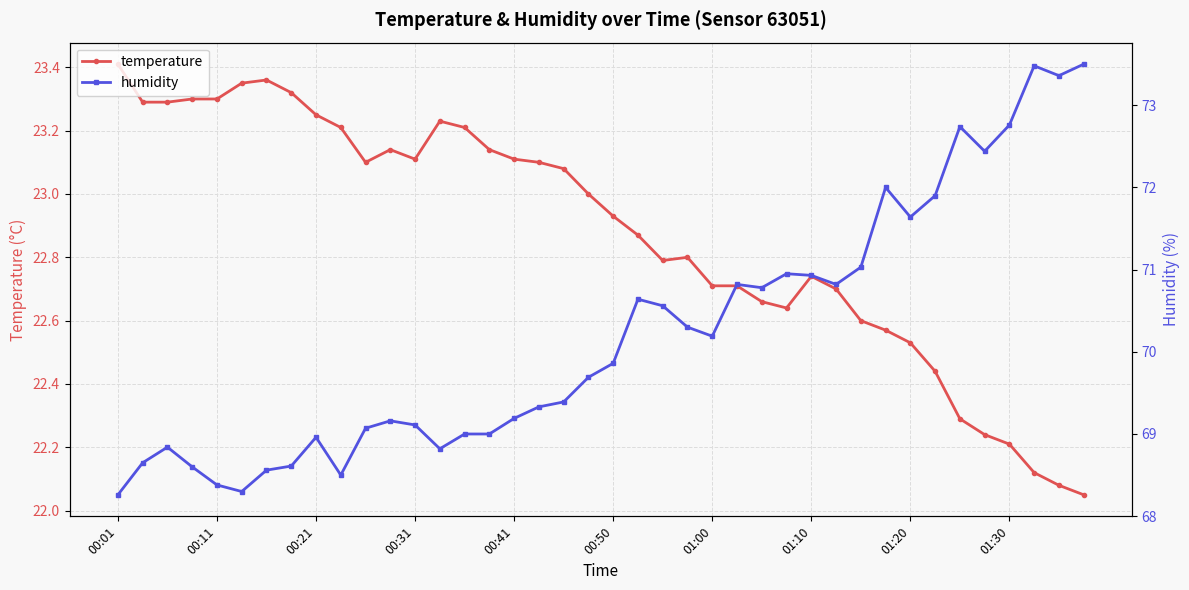

Is it true that temperature equals 15.6 at 01:00?

False